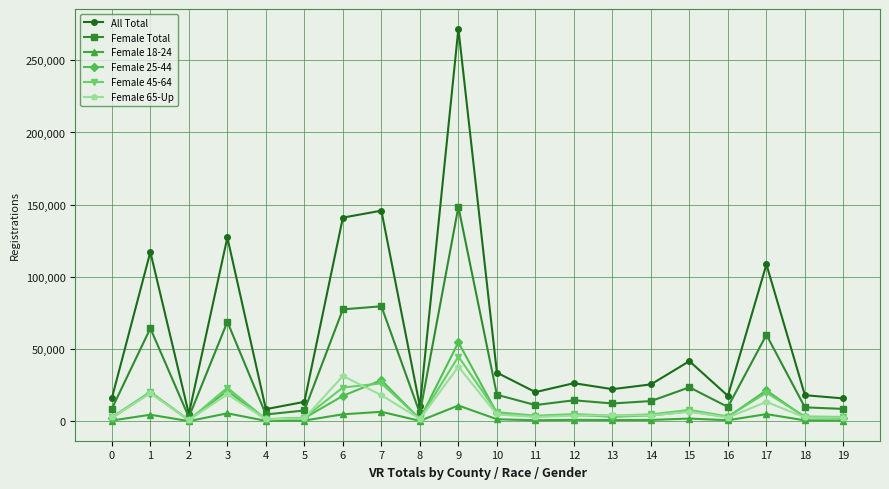

The All Total series shows 13558 at 5. True or false?

True